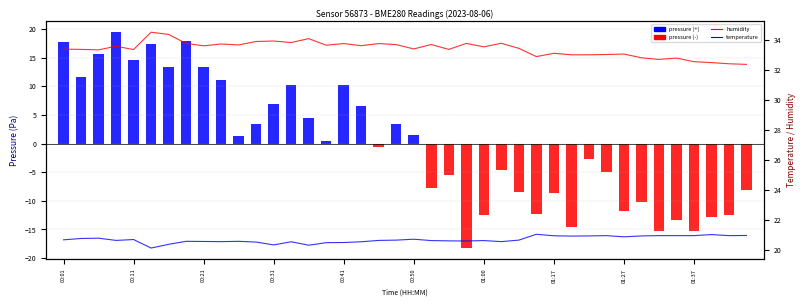

What is the average value of the humidity series?

33.4